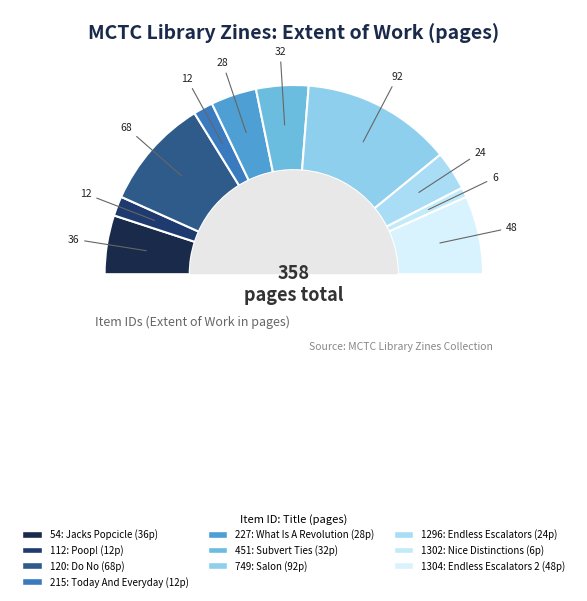

Is 749 the majority of the pie?

No